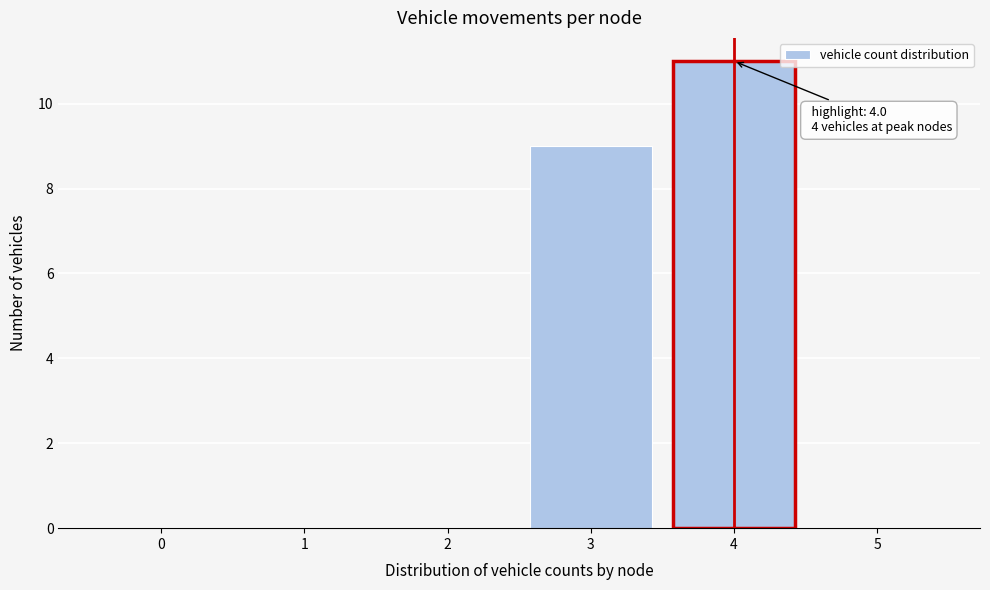

Reading left to right, extract all data points from this chart.

0=0	1=0	2=0	3=9	4=11	5=0